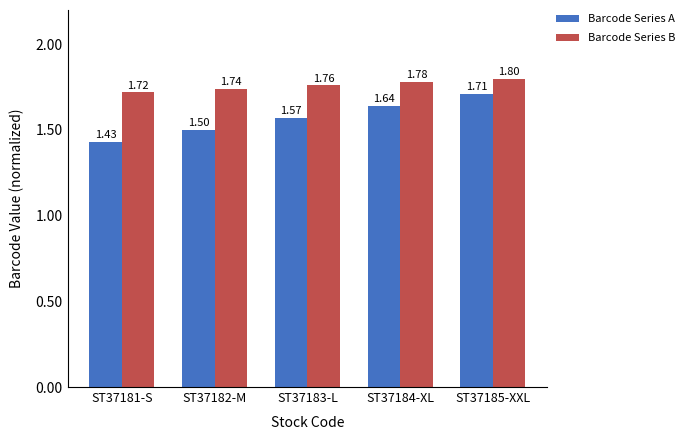

Rank the series by their maximum value, from highest to lowest.

Barcode Series B, Barcode Series A